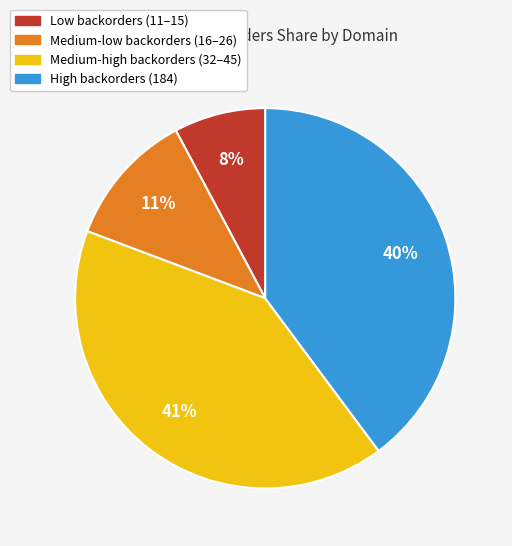

Which slice is the smallest?

Low backorders (11–15)